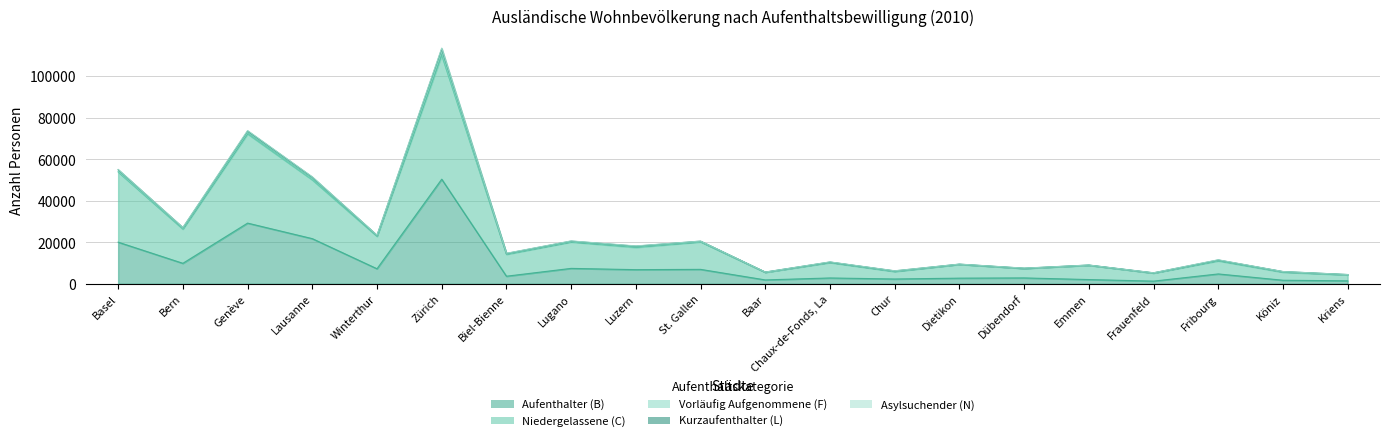

Rank the series by their maximum value, from lowest to highest.

Asylsuchender (N), Vorläufig Aufgenommene (F), Kurzaufenthalter (L), Aufenthalter (B), Niedergelassene (C)